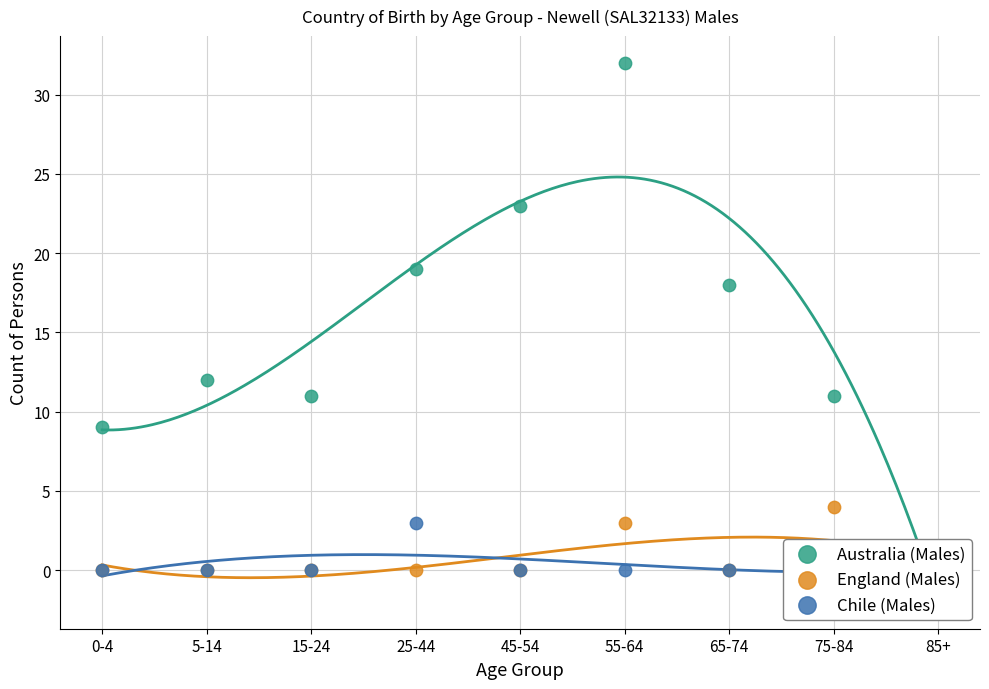

Which series contains the highest Y value?

Australia (Males)